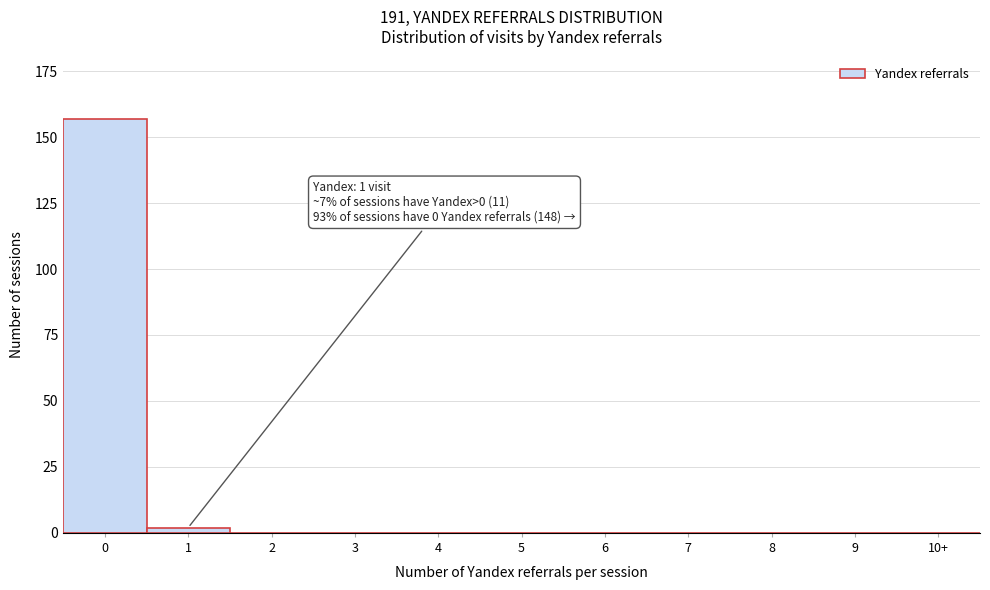

Reading left to right, transcribe all the data shown in this chart.

0=157	1=2	2=0	3=0	4=0	5=0	6=0	7=0	8=0	9=0	10+=0